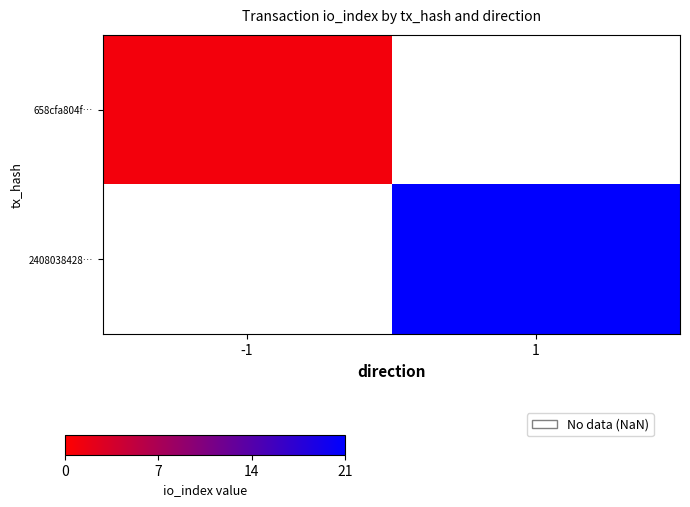

The value of 2408038428… at -1 is 0.7. True or false?

False